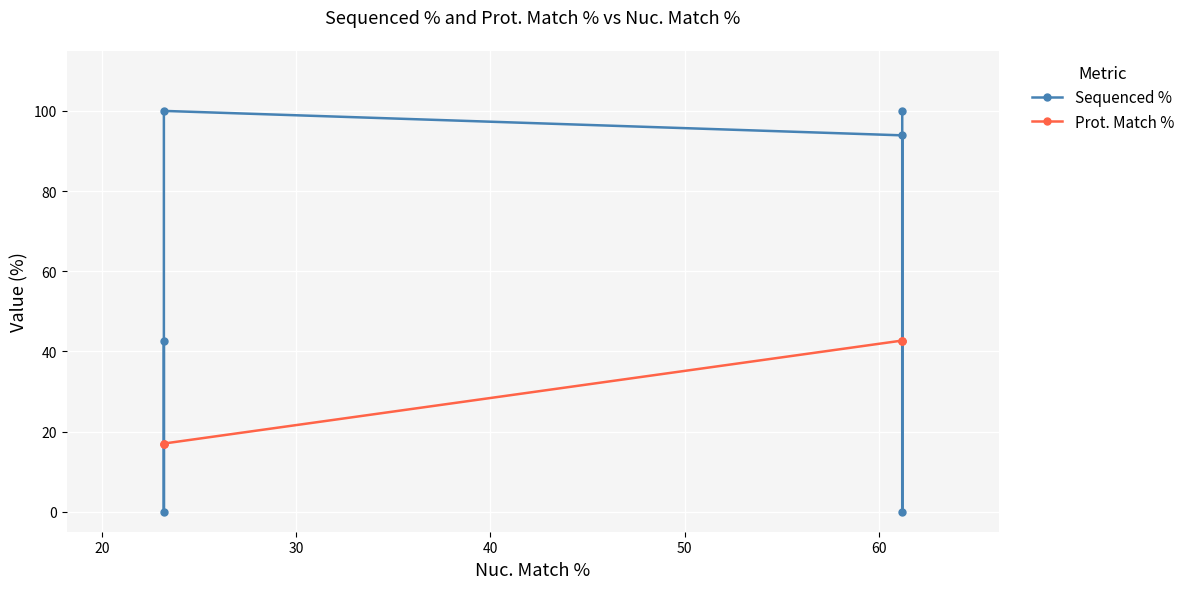

What is the average value of the Sequenced % series?

56.1